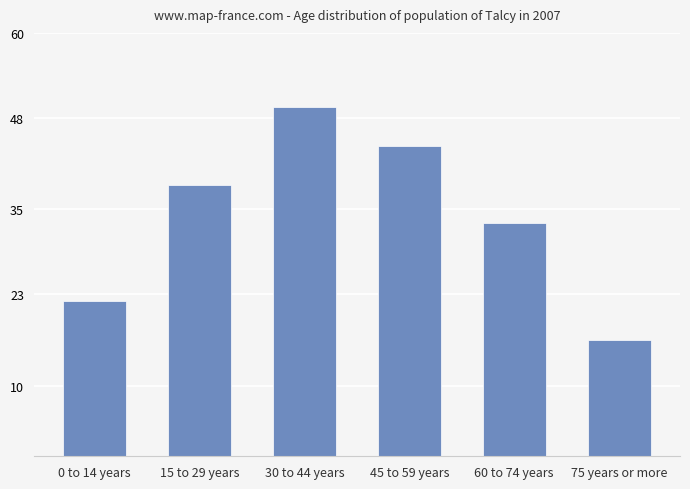

True or false: the data shows 16.5 at 75 years or more.

True